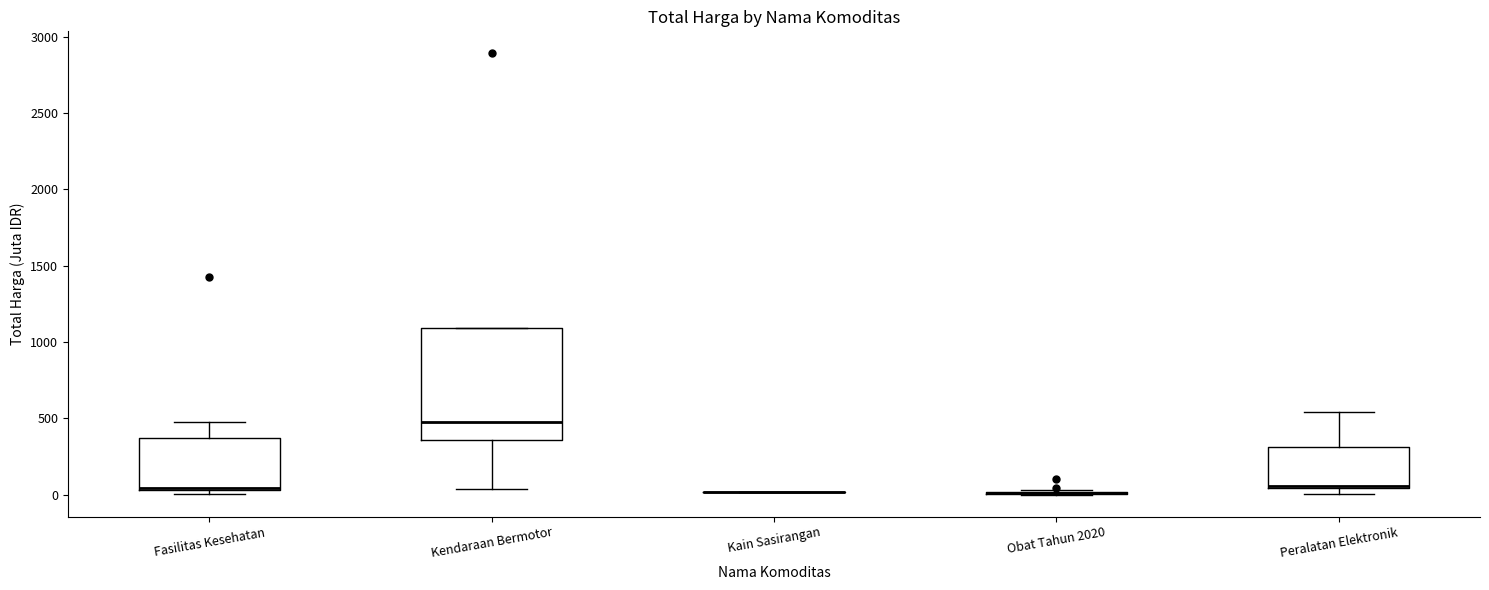

Reading left to right, transcribe this box plot: for each box, give where its median line is, the range the box spans, and where its two whiskers end, as read against the y-axis. The values are not printed on the chart, so give them approximately, as read against the axis.

Fasilitas Kesehatan: median 50 (drawn on the box's lower edge), box 50 to 350, whiskers 0 to 500
Kendaraan Bermotor: median 500, box 350 to 1100, whiskers 50 to 1100
Kain Sasirangan: box collapsed to a line at 0, whiskers 0 to 0
Obat Tahun 2020: box collapsed to a line at 0, whiskers 0 to 50
Peralatan Elektronik: median 50, box 50 to 300, whiskers 0 to 550